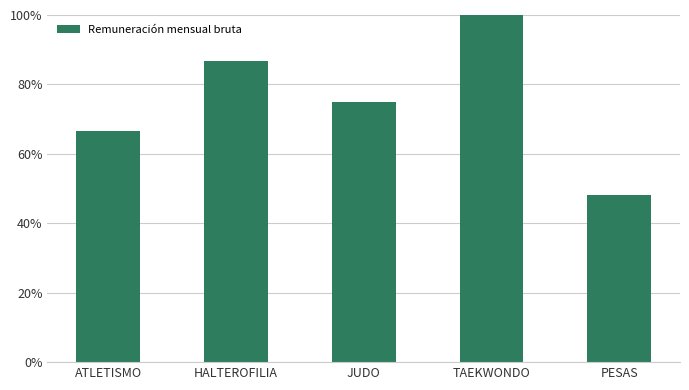

Reading right to left, transcribe all the data shown in this chart.

PESAS=48.1	TAEKWONDO=100.0	JUDO=74.9	HALTEROFILIA=86.6	ATLETISMO=66.6